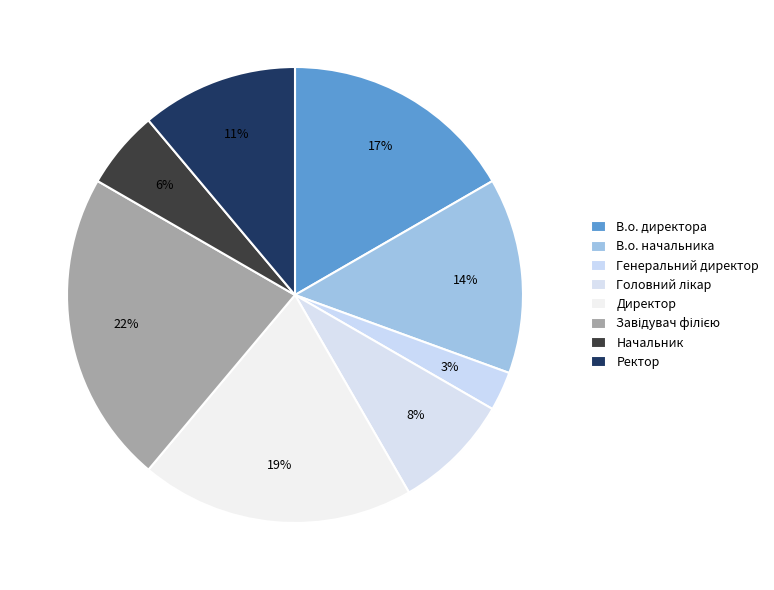

To the nearest percent, what is the combined percentage of Директор and В.о. начальника?

33%